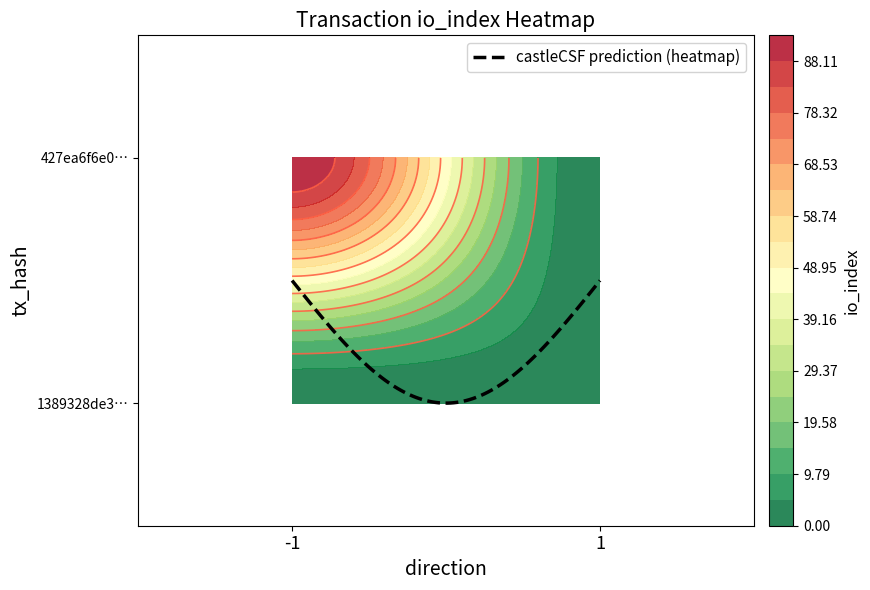

Which series has the widest spread of values?

427ea6f6e0c129d9dc89e4bef9415e9a2d1d2df